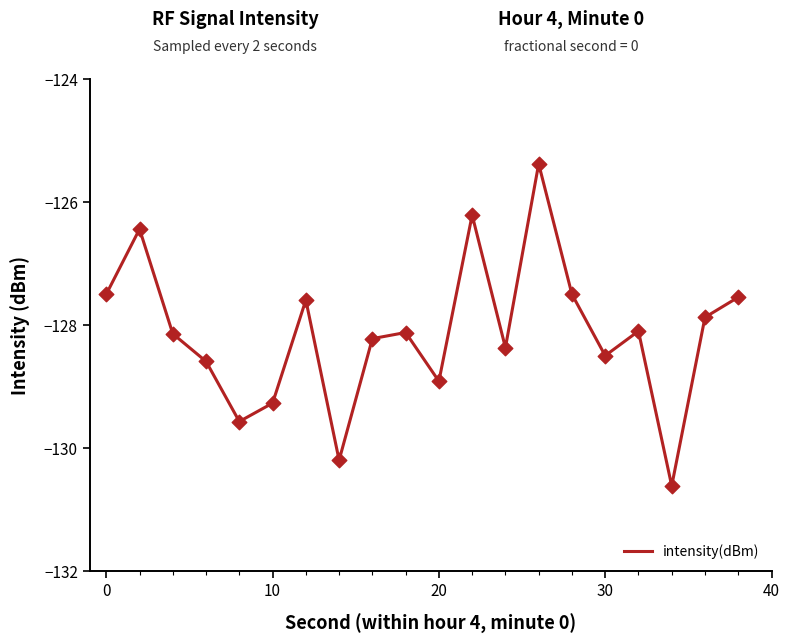

What is the greatest value displayed?

-125.4